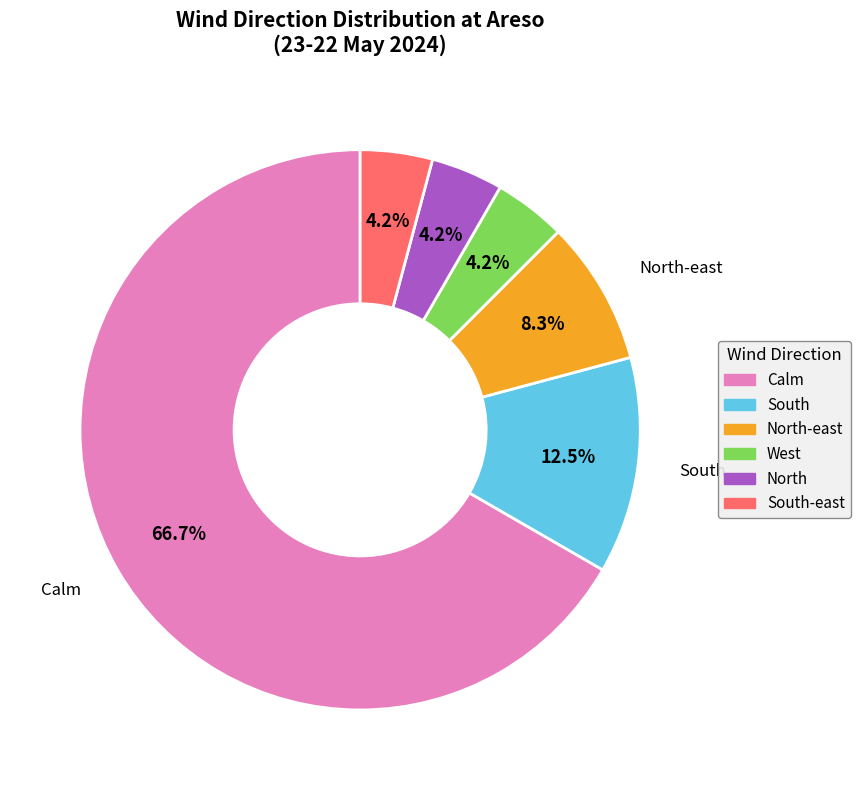

To the nearest percent, what is the average slice percentage?

17%